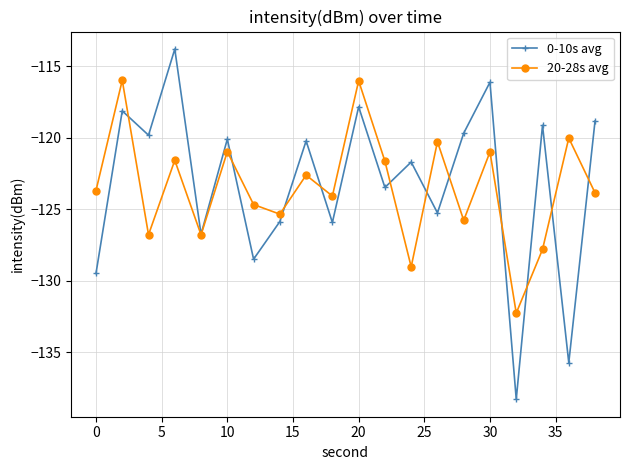

In 20-28s avg, how many points are lower than both neighbors (excluding endpoints)?

7